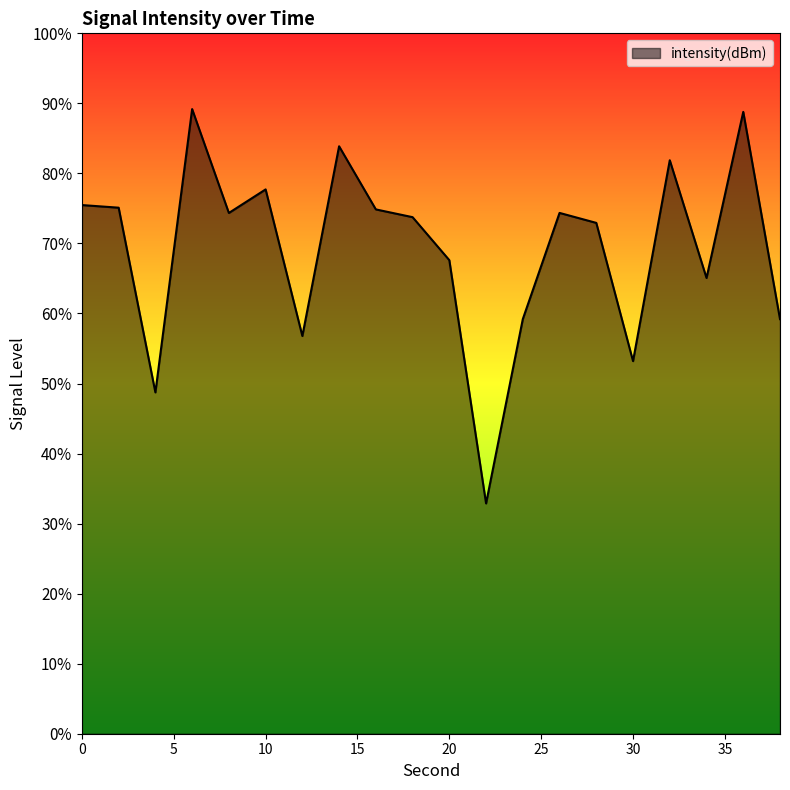

The chart shows a value of -117.2 at 32. True or false?

True